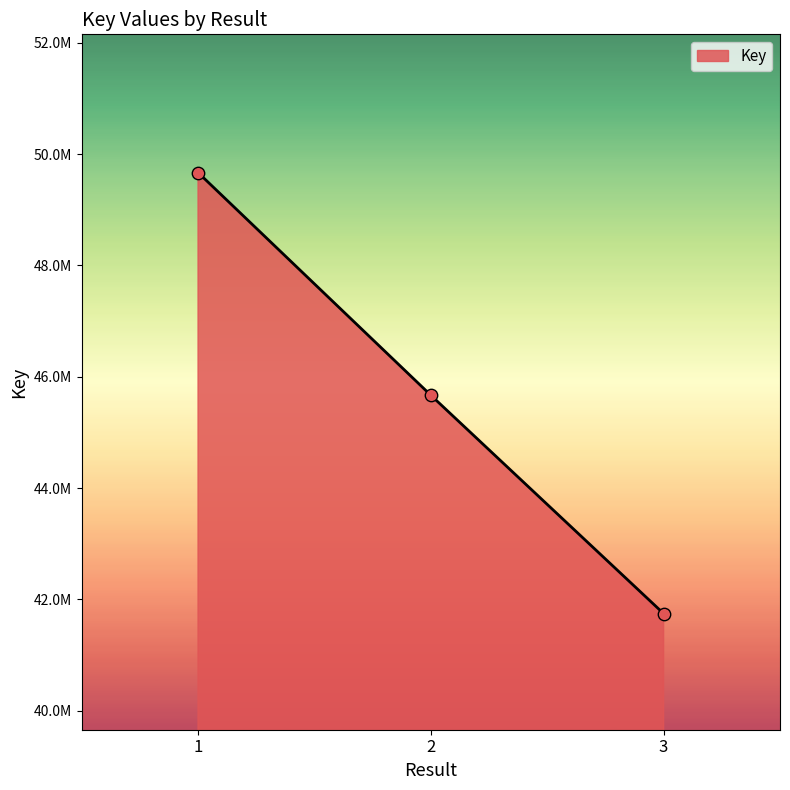

Approximately how many times larger is the value at 2 compared to 3?

1.1